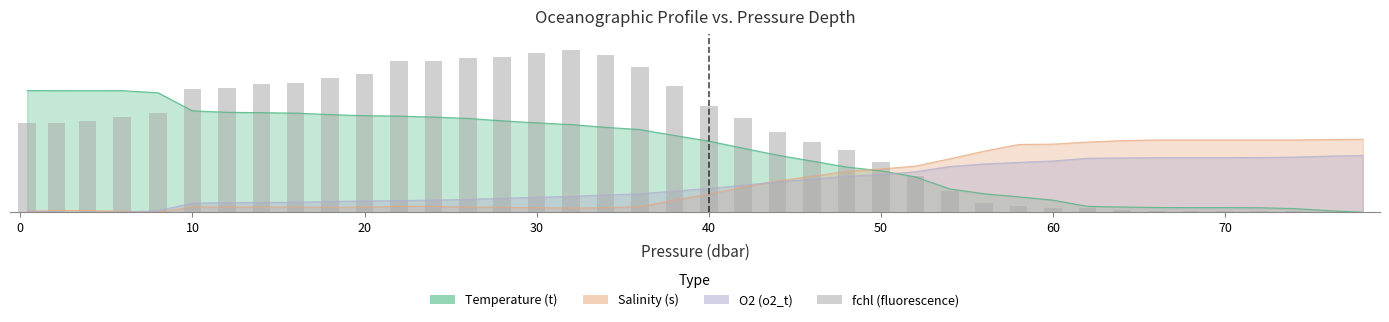

What is the average value?

1.0